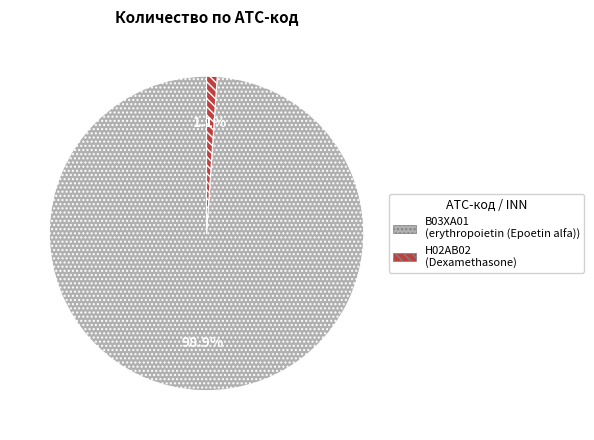

How many segments does this pie chart have?

2